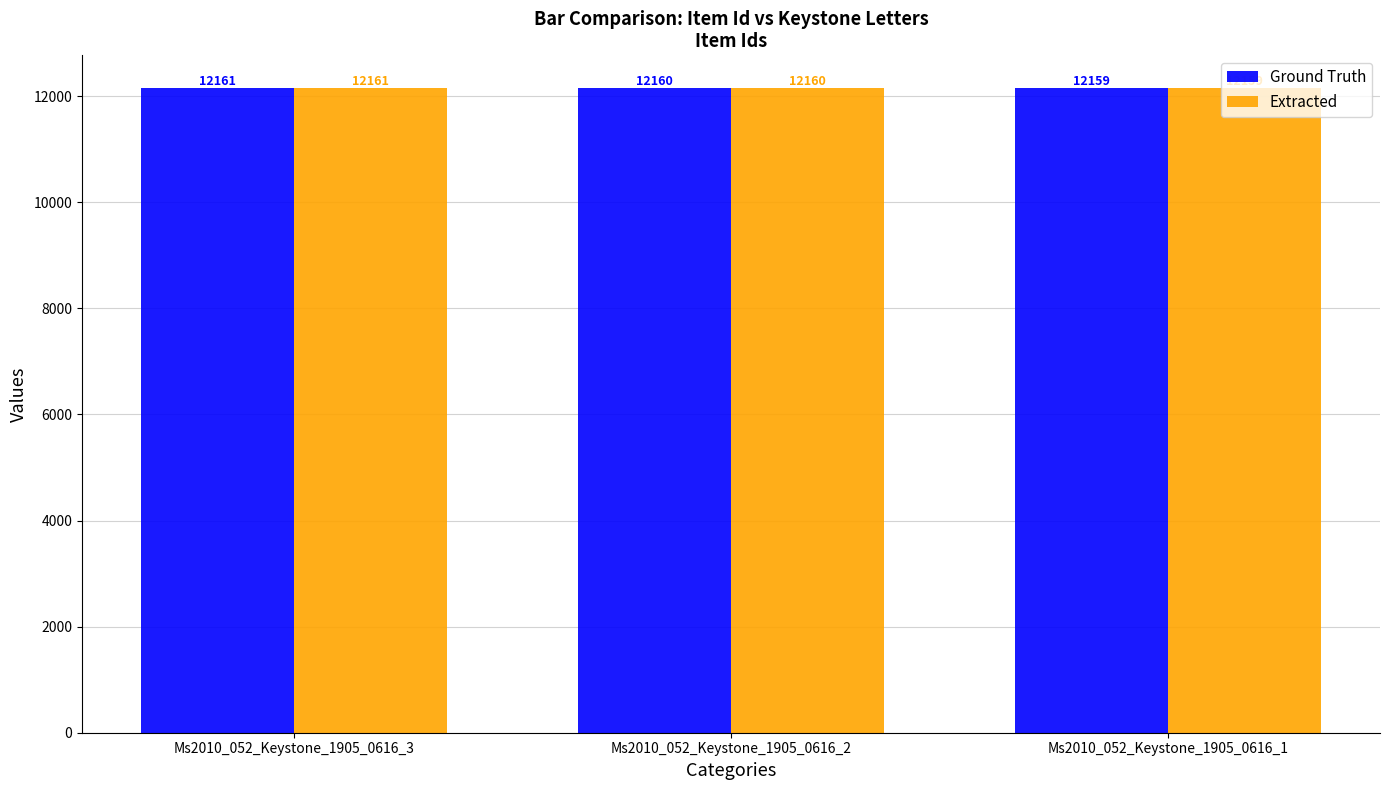

What is the value of the Ground Truth bar at the 3rd from the left?

12159